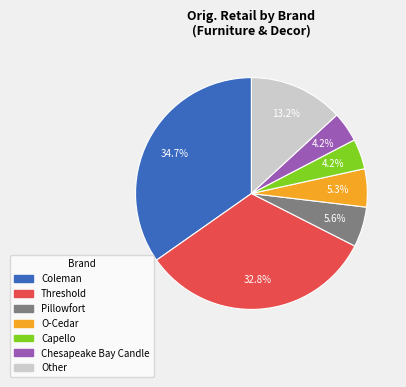

Is there any slice that represents more than half of the pie?

No